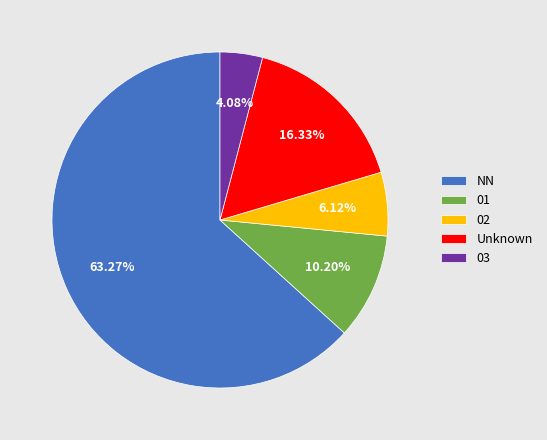

To the nearest percent, what is the average slice percentage?

20%